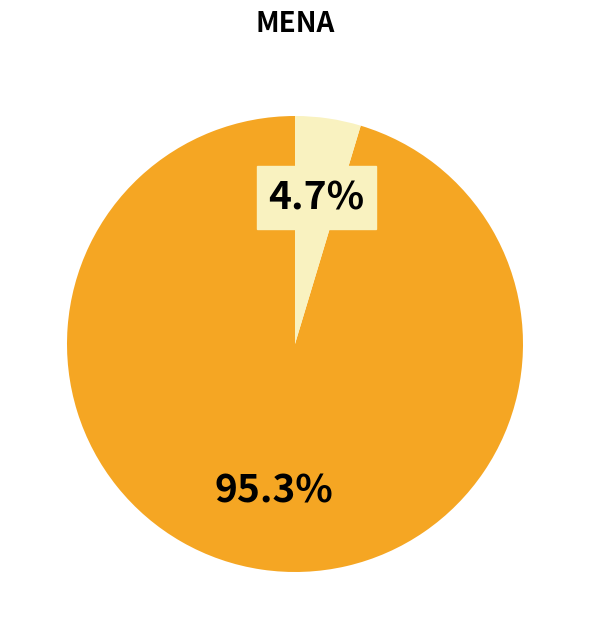

How many segments does this pie chart have?

2